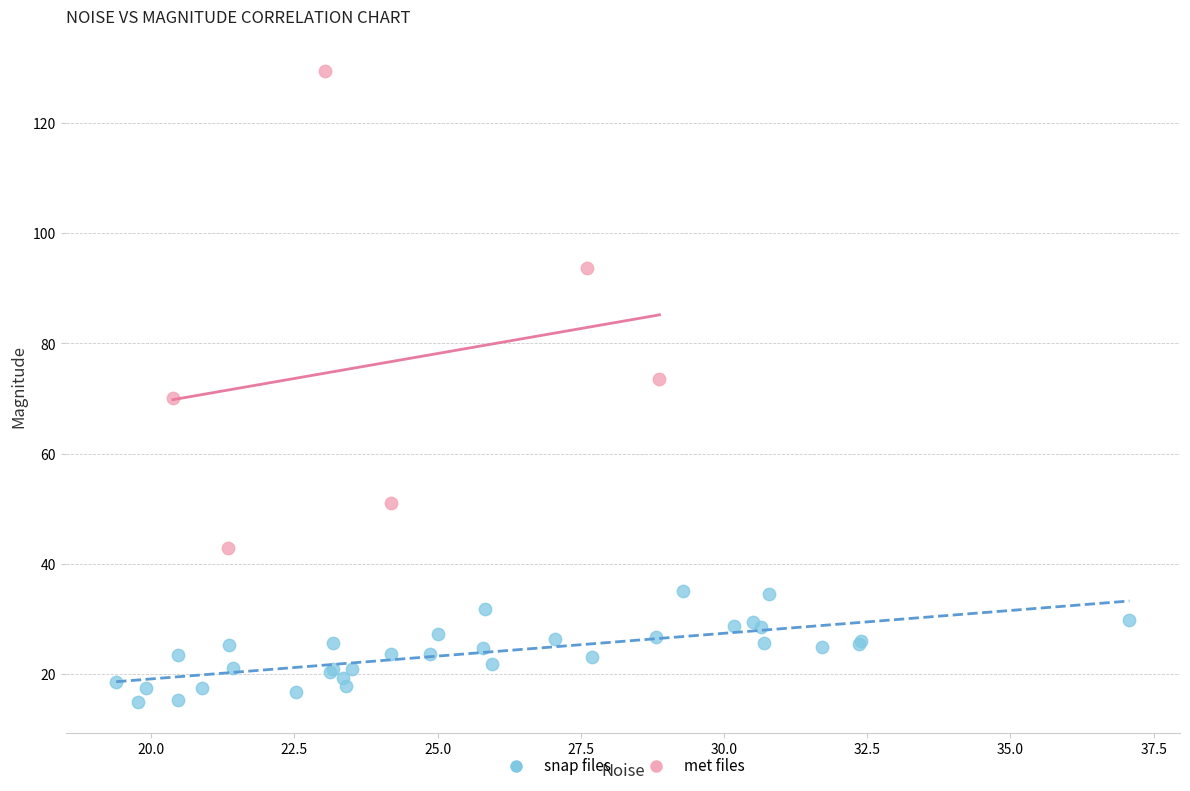

Which series contains the lowest Y value?

snap files